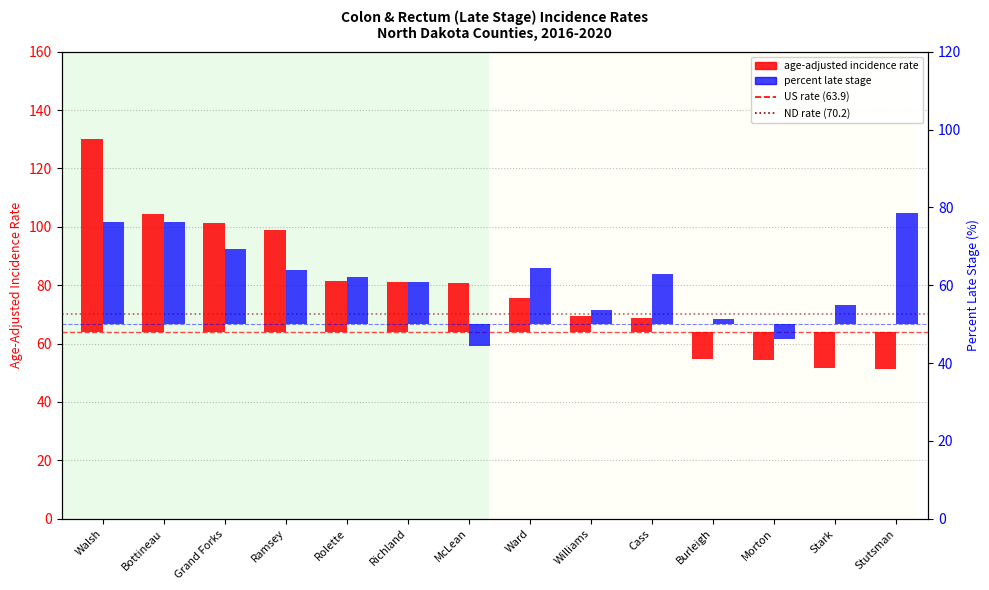

How many categories are shown in the chart?

14